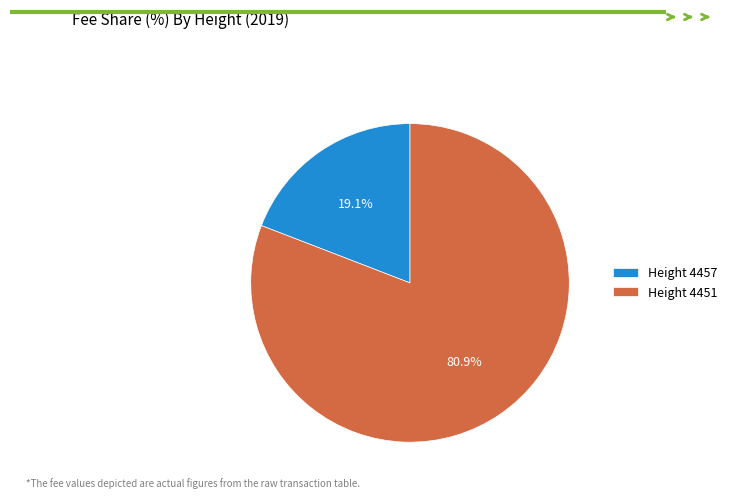

Which category has the biggest portion of the pie?

Height 4451